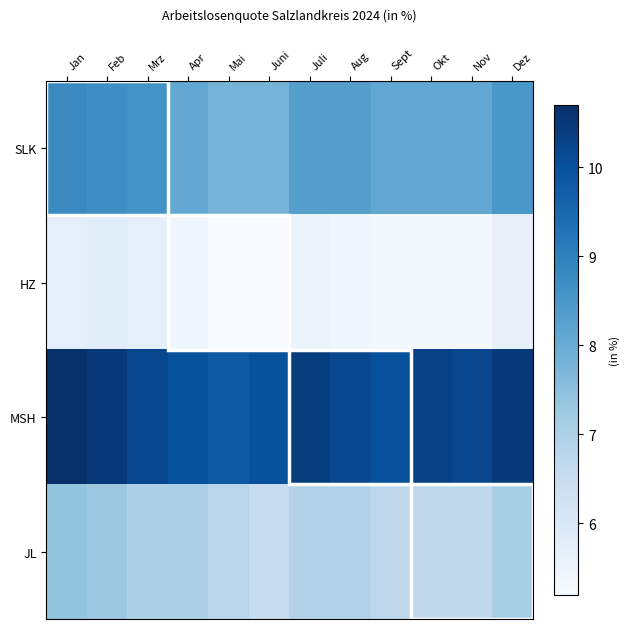

Which has a higher value, Feb or Okt?

Feb